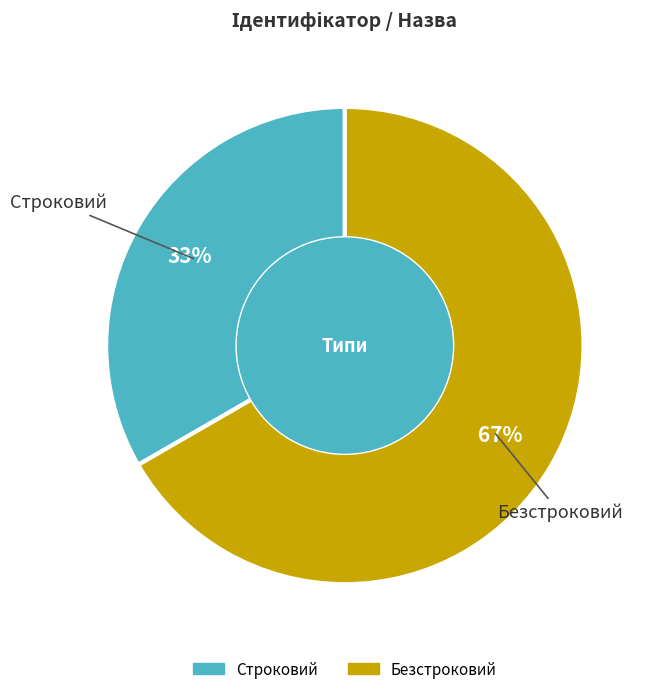

Approximately how many times larger is the value at Безстроковий compared to Строковий?

2.0